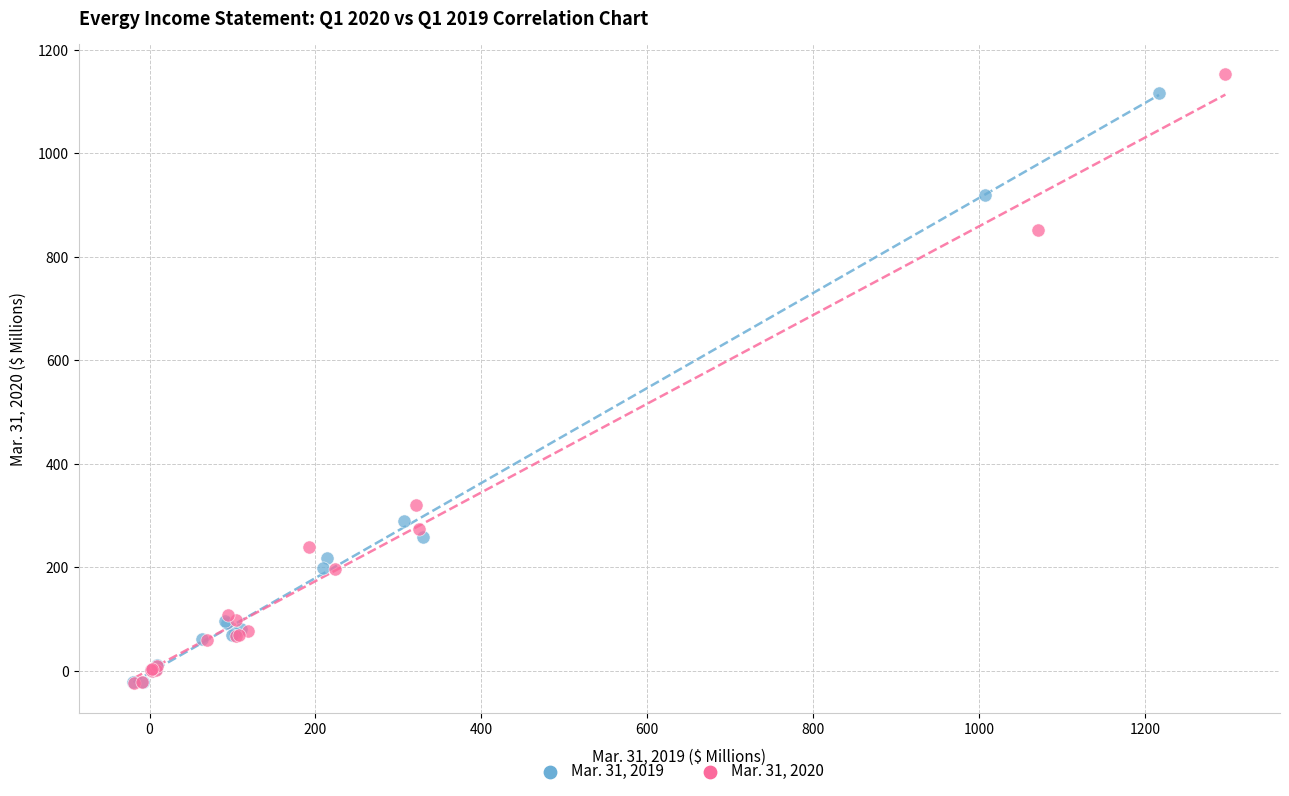

Which series has the widest spread of Y values?

Mar. 31, 2020